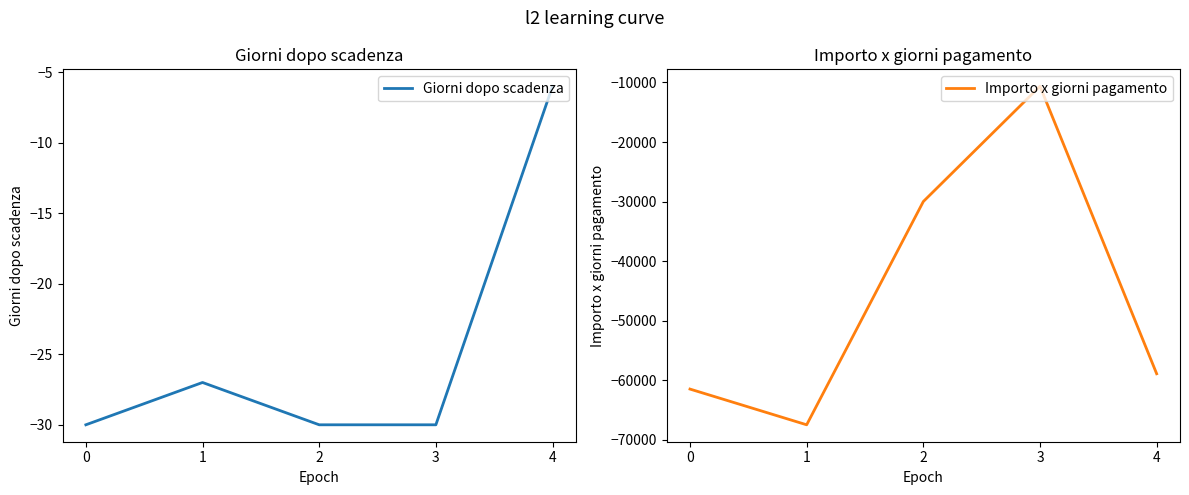

Where is the first local maximum for Giorni dopo scadenza?

1